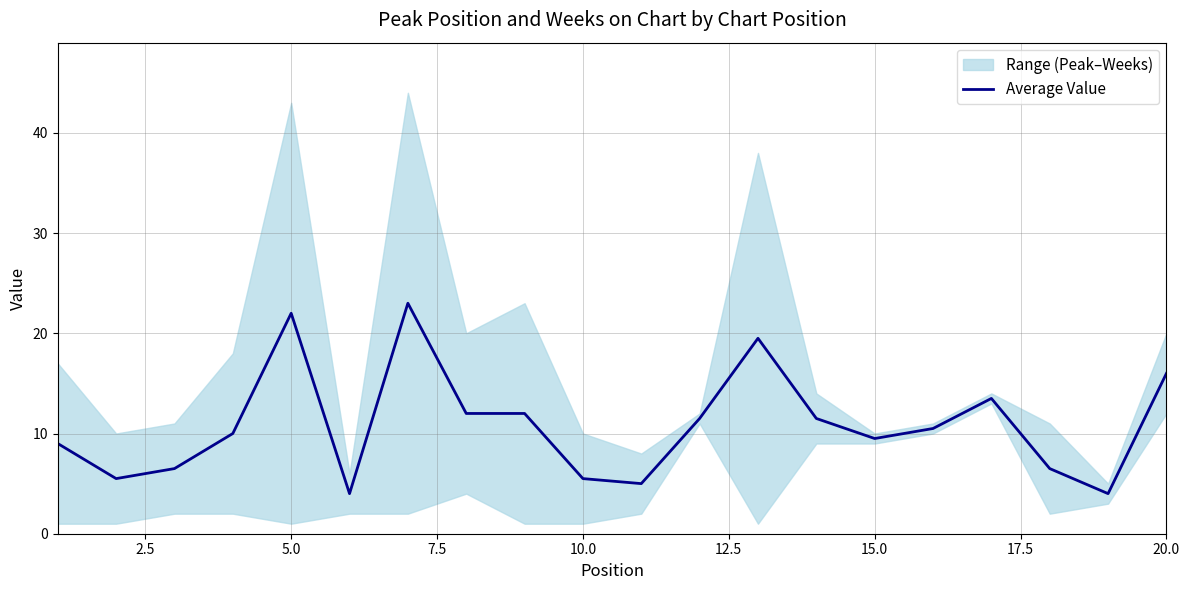

Is it true that the value at 15.0 is 16.1?

False